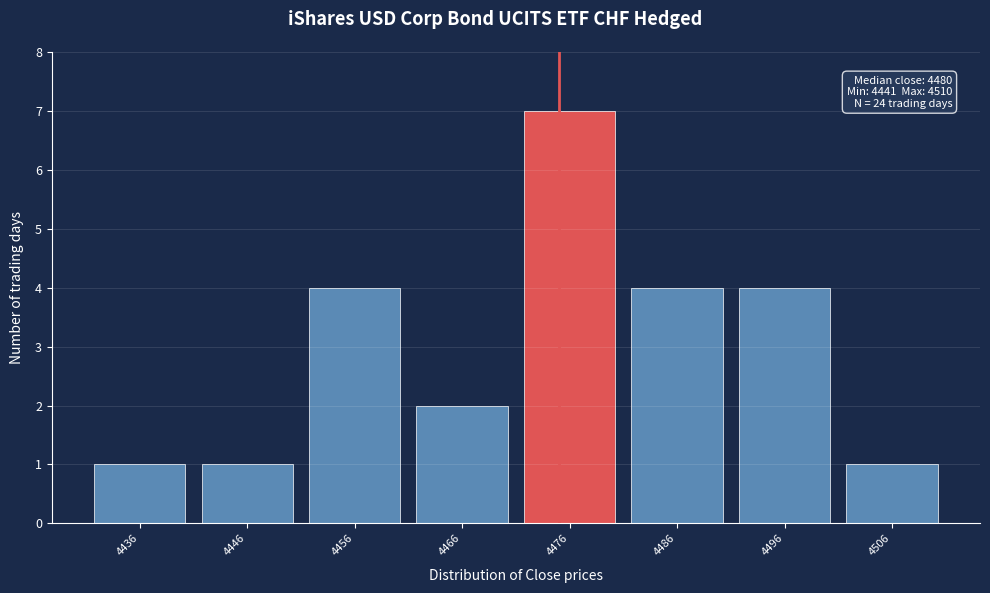

Reading left to right, transcribe all the data shown in this chart.

1	1	4	2	7	4	4	1